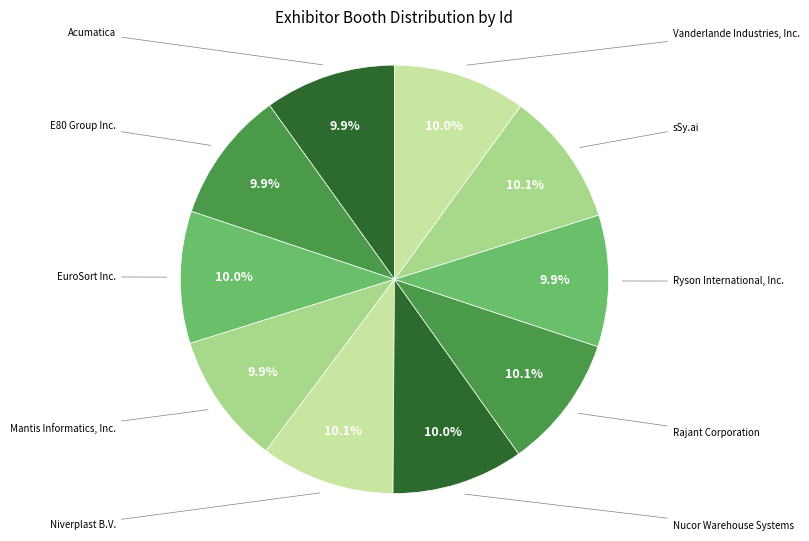

How many slices are in this pie chart?

10